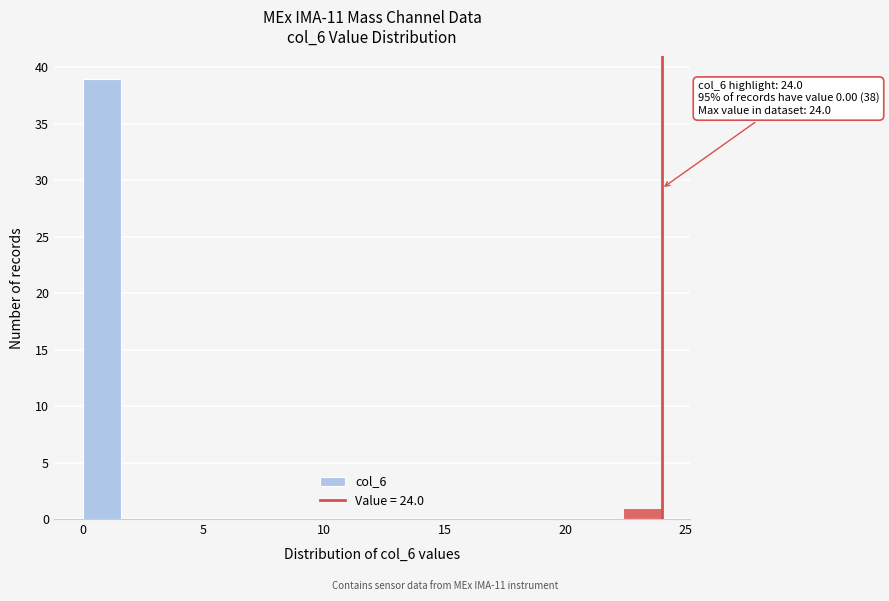

Around what value on the x-axis is the tallest bar? Give the approximate position of its centre, as read against the axis.

1.0